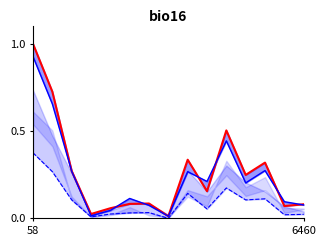

Between 6 and 11, which is larger?

11